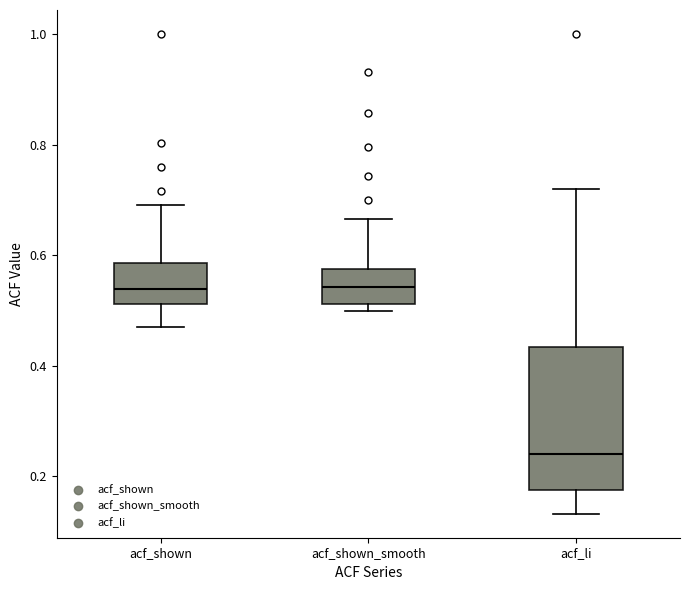

Reading left to right, read every box against the y-axis: the position of its median line, the range the box covers, and the ends of its whiskers. The values are not printed on the chart, so give them approximately, as read against the axis.

acf_shown: median 0.54, box 0.52 to 0.58, whiskers 0.46 to 0.70
acf_shown_smooth: median 0.54, box 0.52 to 0.58, whiskers 0.50 to 0.66
acf_li: median 0.24, box 0.18 to 0.44, whiskers 0.14 to 0.72